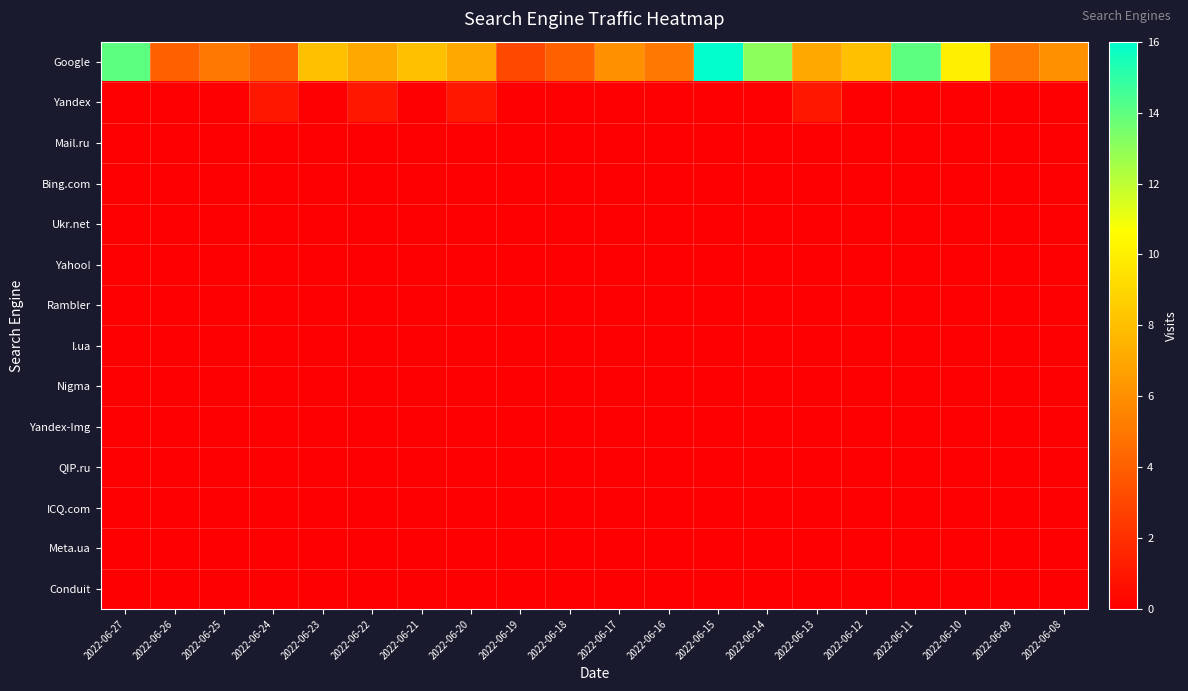

Reading left to right, what are all the values shown in this chart?

Google: 2022-06-27=14	2022-06-26=4	2022-06-25=5	2022-06-24=4	2022-06-23=8	2022-06-22=7	2022-06-21=8	2022-06-20=7	2022-06-19=3	2022-06-18=4	2022-06-17=6	2022-06-16=5	2022-06-15=16	2022-06-14=13	2022-06-13=7	2022-06-12=8	2022-06-11=14	2022-06-10=10	2022-06-09=5	2022-06-08=6
Yandex: 2022-06-27=0	2022-06-26=0	2022-06-25=0	2022-06-24=1	2022-06-23=0	2022-06-22=1	2022-06-21=0	2022-06-20=1	2022-06-19=0	2022-06-18=0	2022-06-17=0	2022-06-16=0	2022-06-15=0	2022-06-14=0	2022-06-13=1	2022-06-12=0	2022-06-11=0	2022-06-10=0	2022-06-09=0	2022-06-08=0
Mail.ru: 2022-06-27=0	2022-06-26=0	2022-06-25=0	2022-06-24=0	2022-06-23=0	2022-06-22=0	2022-06-21=0	2022-06-20=0	2022-06-19=0	2022-06-18=0	2022-06-17=0	2022-06-16=0	2022-06-15=0	2022-06-14=0	2022-06-13=0	2022-06-12=0	2022-06-11=0	2022-06-10=0	2022-06-09=0	2022-06-08=0
Bing.com: 2022-06-27=0	2022-06-26=0	2022-06-25=0	2022-06-24=0	2022-06-23=0	2022-06-22=0	2022-06-21=0	2022-06-20=0	2022-06-19=0	2022-06-18=0	2022-06-17=0	2022-06-16=0	2022-06-15=0	2022-06-14=0	2022-06-13=0	2022-06-12=0	2022-06-11=0	2022-06-10=0	2022-06-09=0	2022-06-08=0
Ukr.net: 2022-06-27=0	2022-06-26=0	2022-06-25=0	2022-06-24=0	2022-06-23=0	2022-06-22=0	2022-06-21=0	2022-06-20=0	2022-06-19=0	2022-06-18=0	2022-06-17=0	2022-06-16=0	2022-06-15=0	2022-06-14=0	2022-06-13=0	2022-06-12=0	2022-06-11=0	2022-06-10=0	2022-06-09=0	2022-06-08=0
Yahoo!: 2022-06-27=0	2022-06-26=0	2022-06-25=0	2022-06-24=0	2022-06-23=0	2022-06-22=0	2022-06-21=0	2022-06-20=0	2022-06-19=0	2022-06-18=0	2022-06-17=0	2022-06-16=0	2022-06-15=0	2022-06-14=0	2022-06-13=0	2022-06-12=0	2022-06-11=0	2022-06-10=0	2022-06-09=0	2022-06-08=0
Rambler: 2022-06-27=0	2022-06-26=0	2022-06-25=0	2022-06-24=0	2022-06-23=0	2022-06-22=0	2022-06-21=0	2022-06-20=0	2022-06-19=0	2022-06-18=0	2022-06-17=0	2022-06-16=0	2022-06-15=0	2022-06-14=0	2022-06-13=0	2022-06-12=0	2022-06-11=0	2022-06-10=0	2022-06-09=0	2022-06-08=0
I.ua: 2022-06-27=0	2022-06-26=0	2022-06-25=0	2022-06-24=0	2022-06-23=0	2022-06-22=0	2022-06-21=0	2022-06-20=0	2022-06-19=0	2022-06-18=0	2022-06-17=0	2022-06-16=0	2022-06-15=0	2022-06-14=0	2022-06-13=0	2022-06-12=0	2022-06-11=0	2022-06-10=0	2022-06-09=0	2022-06-08=0
Nigma: 2022-06-27=0	2022-06-26=0	2022-06-25=0	2022-06-24=0	2022-06-23=0	2022-06-22=0	2022-06-21=0	2022-06-20=0	2022-06-19=0	2022-06-18=0	2022-06-17=0	2022-06-16=0	2022-06-15=0	2022-06-14=0	2022-06-13=0	2022-06-12=0	2022-06-11=0	2022-06-10=0	2022-06-09=0	2022-06-08=0
Yandex-Img: 2022-06-27=0	2022-06-26=0	2022-06-25=0	2022-06-24=0	2022-06-23=0	2022-06-22=0	2022-06-21=0	2022-06-20=0	2022-06-19=0	2022-06-18=0	2022-06-17=0	2022-06-16=0	2022-06-15=0	2022-06-14=0	2022-06-13=0	2022-06-12=0	2022-06-11=0	2022-06-10=0	2022-06-09=0	2022-06-08=0
QIP.ru: 2022-06-27=0	2022-06-26=0	2022-06-25=0	2022-06-24=0	2022-06-23=0	2022-06-22=0	2022-06-21=0	2022-06-20=0	2022-06-19=0	2022-06-18=0	2022-06-17=0	2022-06-16=0	2022-06-15=0	2022-06-14=0	2022-06-13=0	2022-06-12=0	2022-06-11=0	2022-06-10=0	2022-06-09=0	2022-06-08=0
ICQ.com: 2022-06-27=0	2022-06-26=0	2022-06-25=0	2022-06-24=0	2022-06-23=0	2022-06-22=0	2022-06-21=0	2022-06-20=0	2022-06-19=0	2022-06-18=0	2022-06-17=0	2022-06-16=0	2022-06-15=0	2022-06-14=0	2022-06-13=0	2022-06-12=0	2022-06-11=0	2022-06-10=0	2022-06-09=0	2022-06-08=0
Meta.ua: 2022-06-27=0	2022-06-26=0	2022-06-25=0	2022-06-24=0	2022-06-23=0	2022-06-22=0	2022-06-21=0	2022-06-20=0	2022-06-19=0	2022-06-18=0	2022-06-17=0	2022-06-16=0	2022-06-15=0	2022-06-14=0	2022-06-13=0	2022-06-12=0	2022-06-11=0	2022-06-10=0	2022-06-09=0	2022-06-08=0
Conduit: 2022-06-27=0	2022-06-26=0	2022-06-25=0	2022-06-24=0	2022-06-23=0	2022-06-22=0	2022-06-21=0	2022-06-20=0	2022-06-19=0	2022-06-18=0	2022-06-17=0	2022-06-16=0	2022-06-15=0	2022-06-14=0	2022-06-13=0	2022-06-12=0	2022-06-11=0	2022-06-10=0	2022-06-09=0	2022-06-08=0